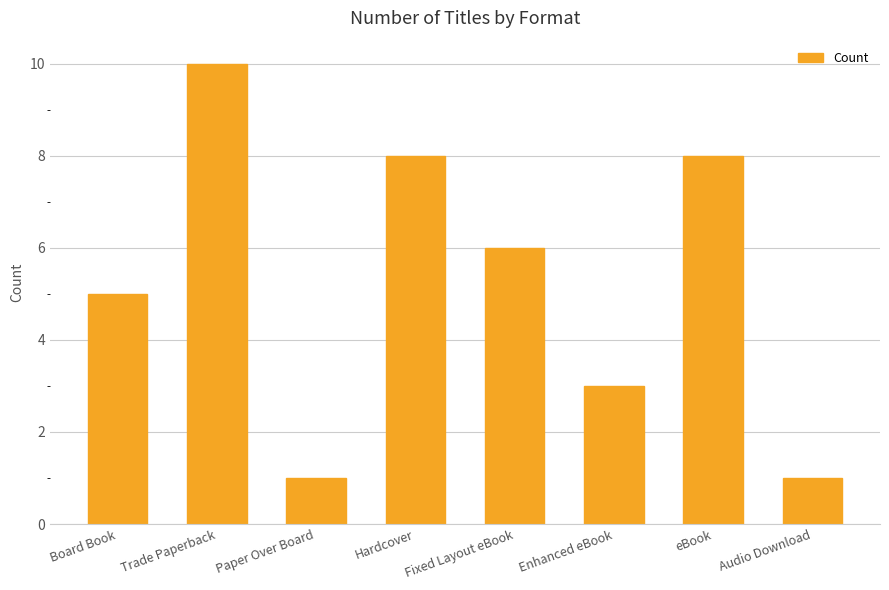

The value at Trade Paperback is 10. True or false?

True